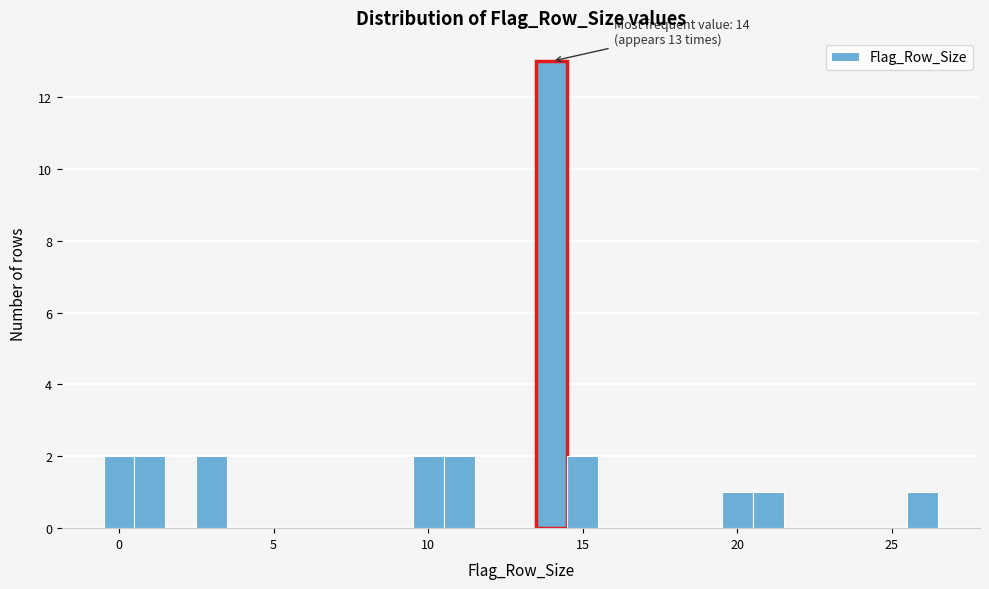

Read against the x-axis, roughly where is the centre of the tallest bar?

14.0